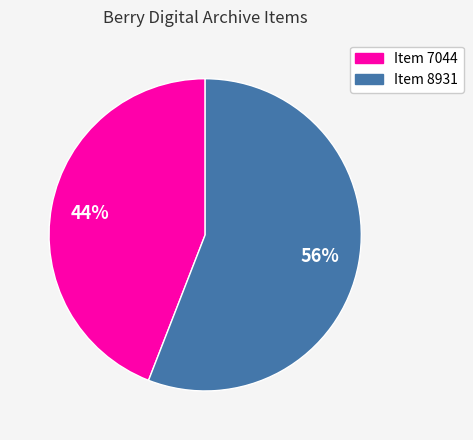

Count the number of slices in the pie.

2